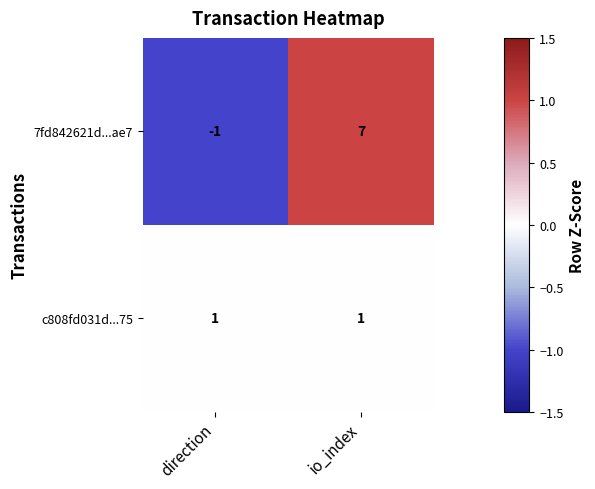

What is the total value across all series at io_index?

8